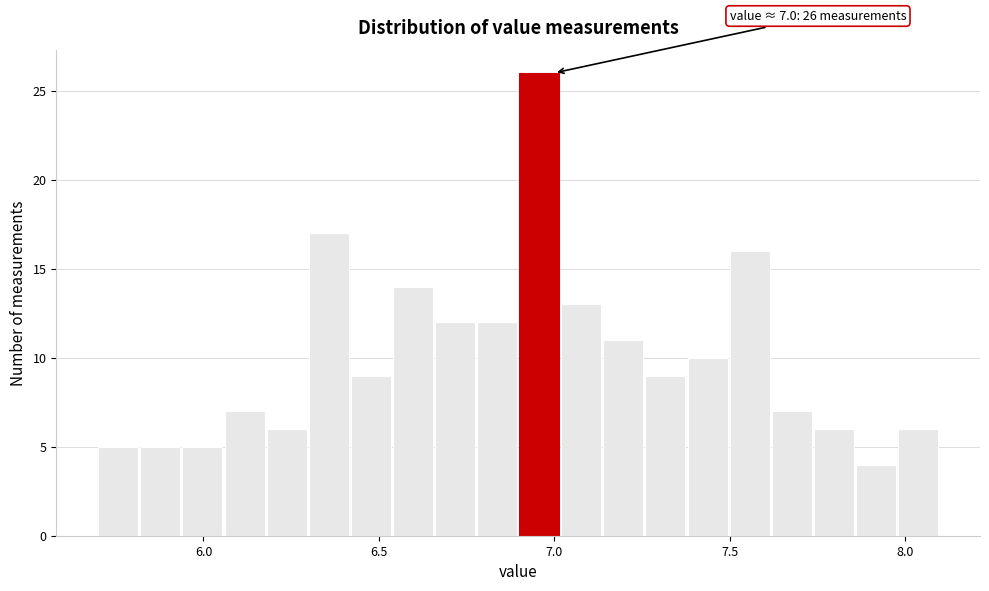

Around what value on the x-axis is the tallest bar? Give the approximate position of its centre, as read against the axis.

6.95